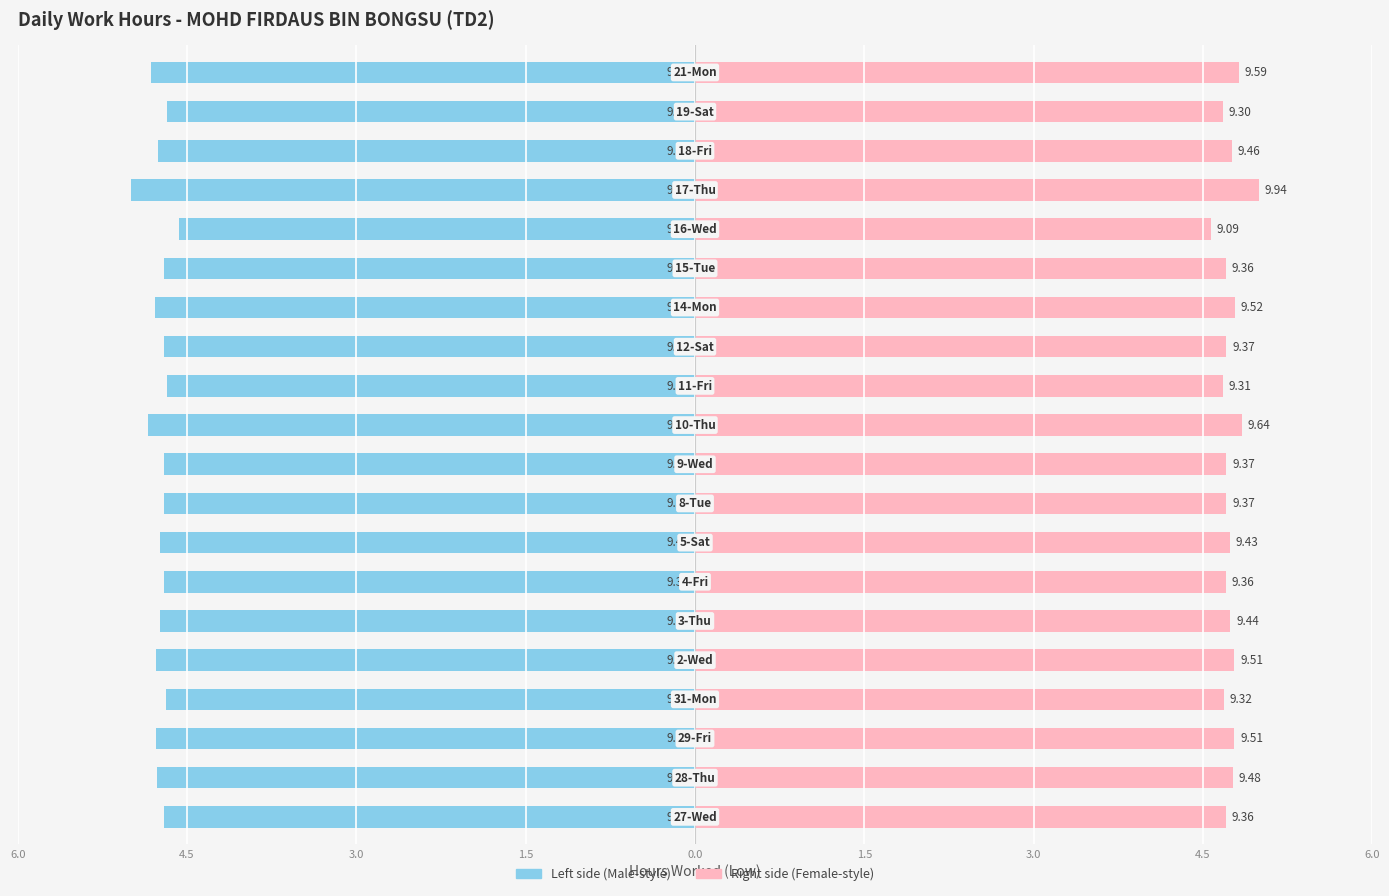

Which category has the lowest value in the Low (Left) series?

16